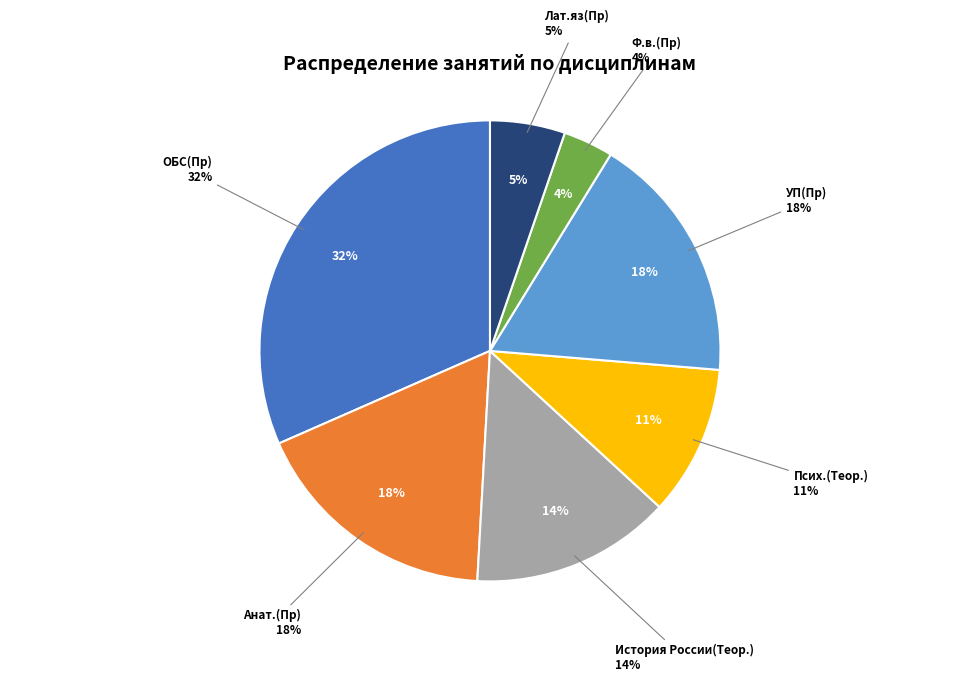

True or false: ОБС(Пр) accounts for 41% of the total.

False